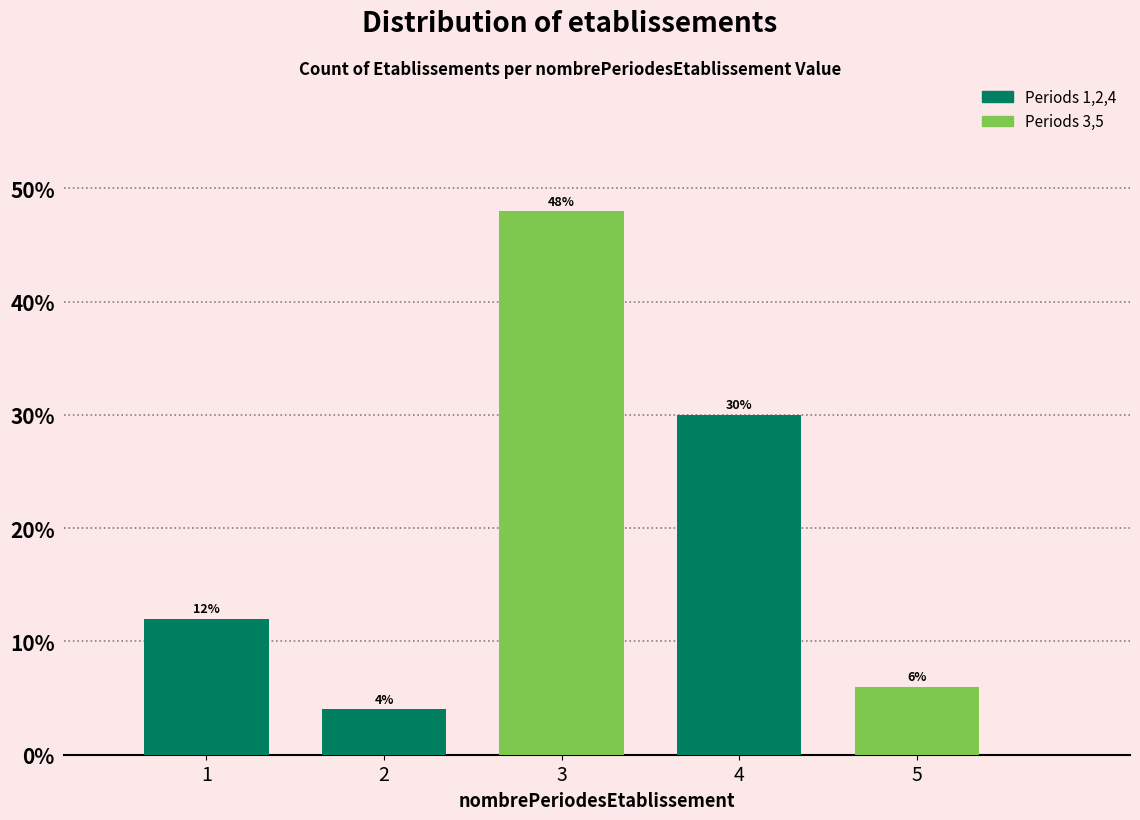

Reading right to left, extract all data points from this chart.

6	30	48	4	12